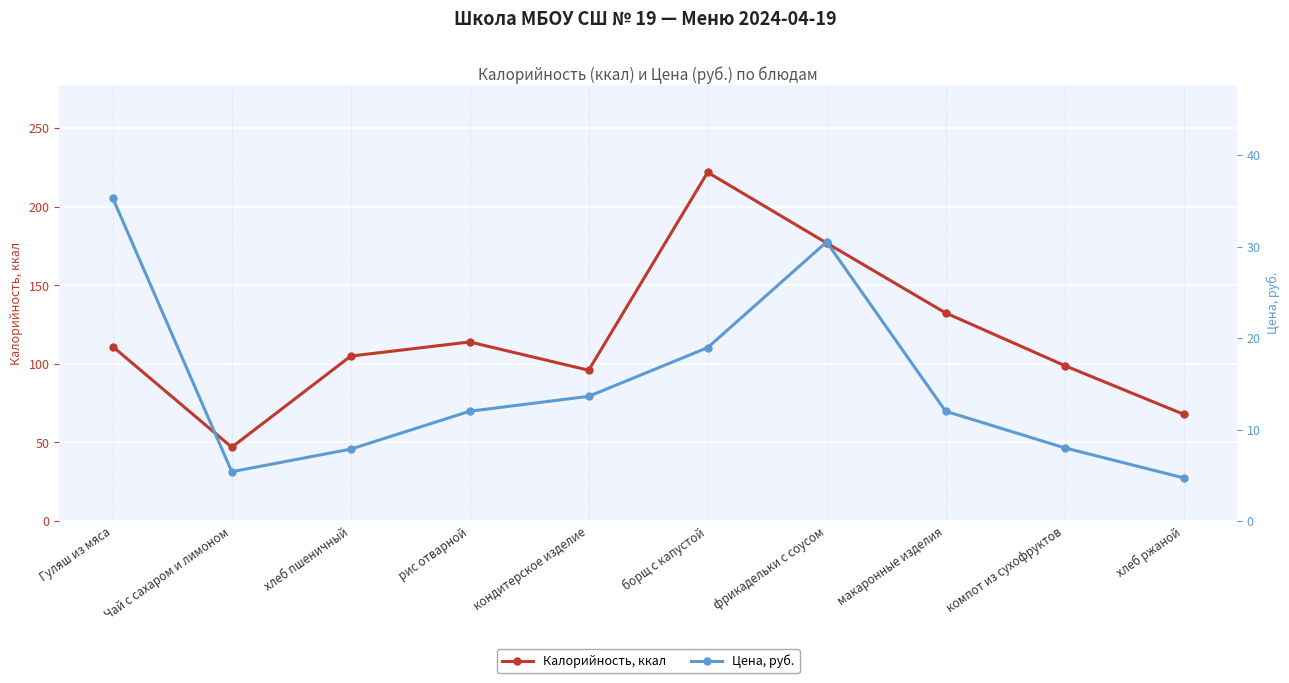

At which label does Цена, руб. reach its peak?

Гуляш из мяса